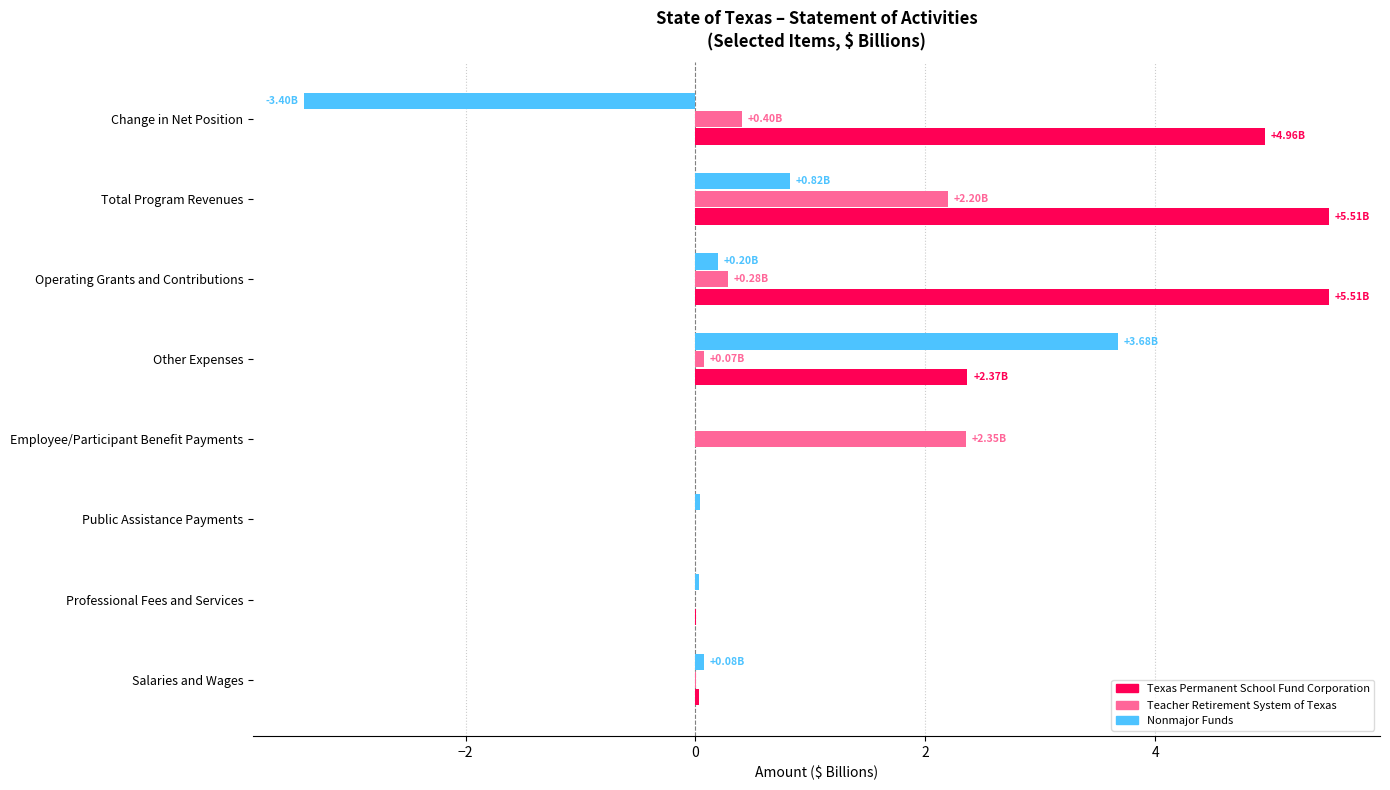

Is the value of Nonmajor Funds at Operating Grants and Contributions greater than the value of Texas Permanent School Fund Corporation at Change in Net Position?

No